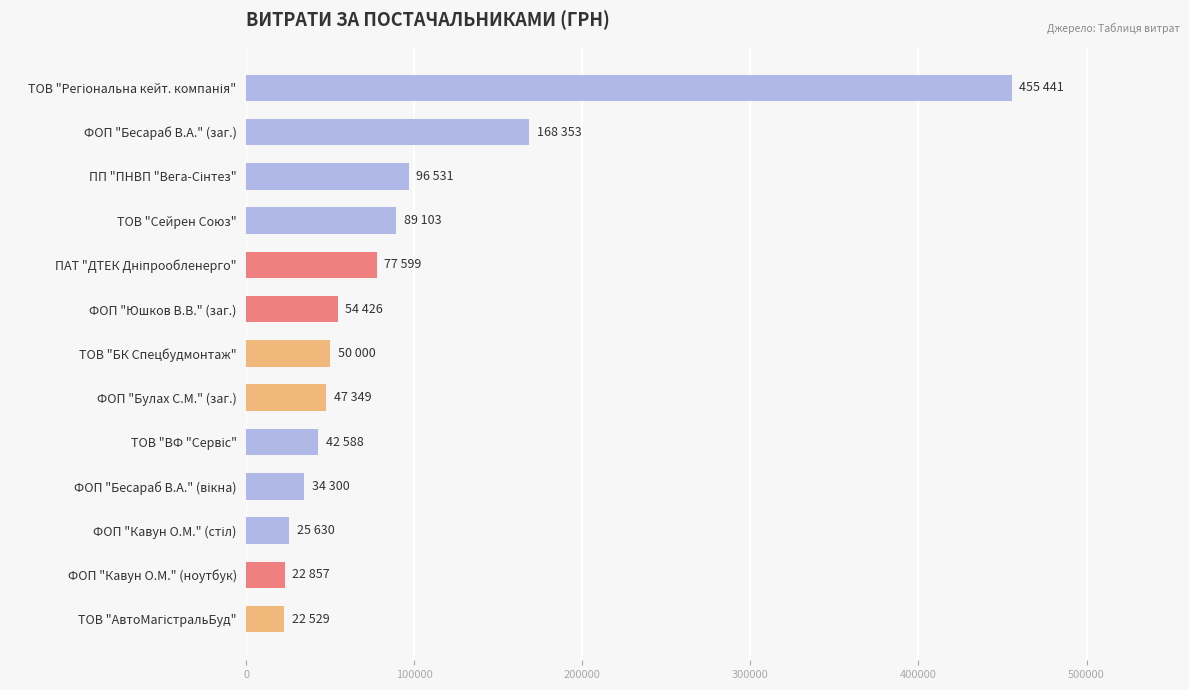

What is the sum of all values?

1186705.4